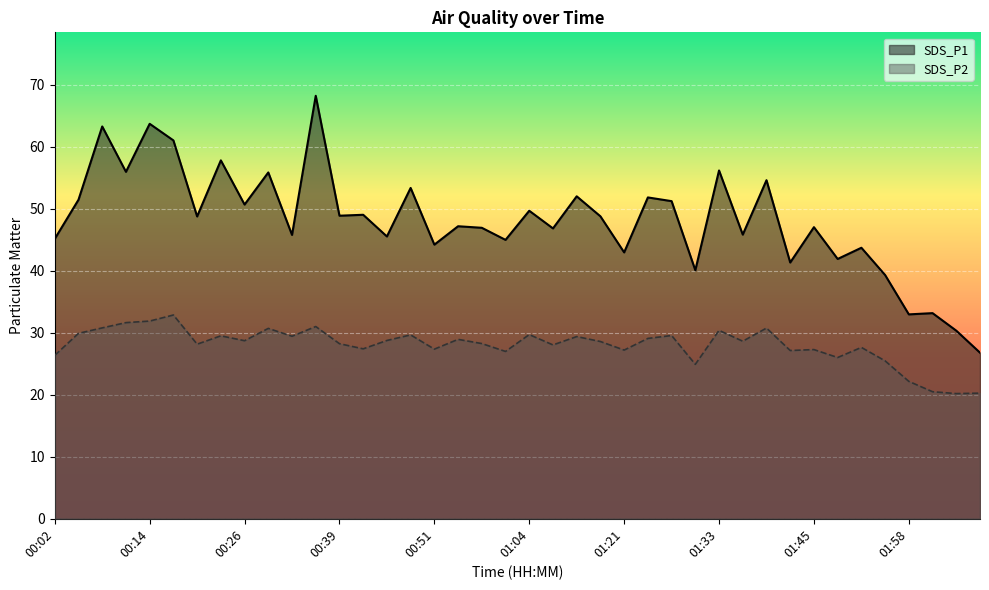

True or false: SDS_P2 and SDS_P1 cross at least once.

False